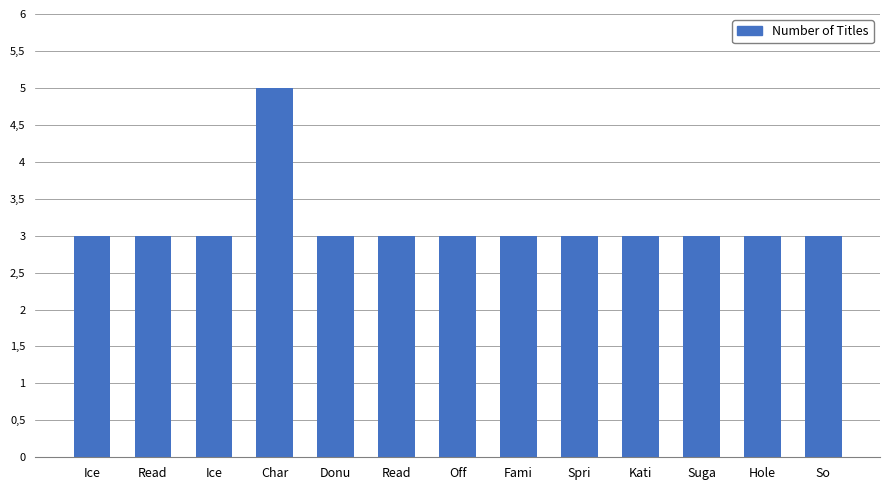

Reading right to left, transcribe all the data shown in this chart.

So=3	Hole=3	Suga=3	Kati=3	Spri=3	Fami=3	Off=3	Read=3	Donu=3	Char=5	Ice=3	Read=3	Ice=3